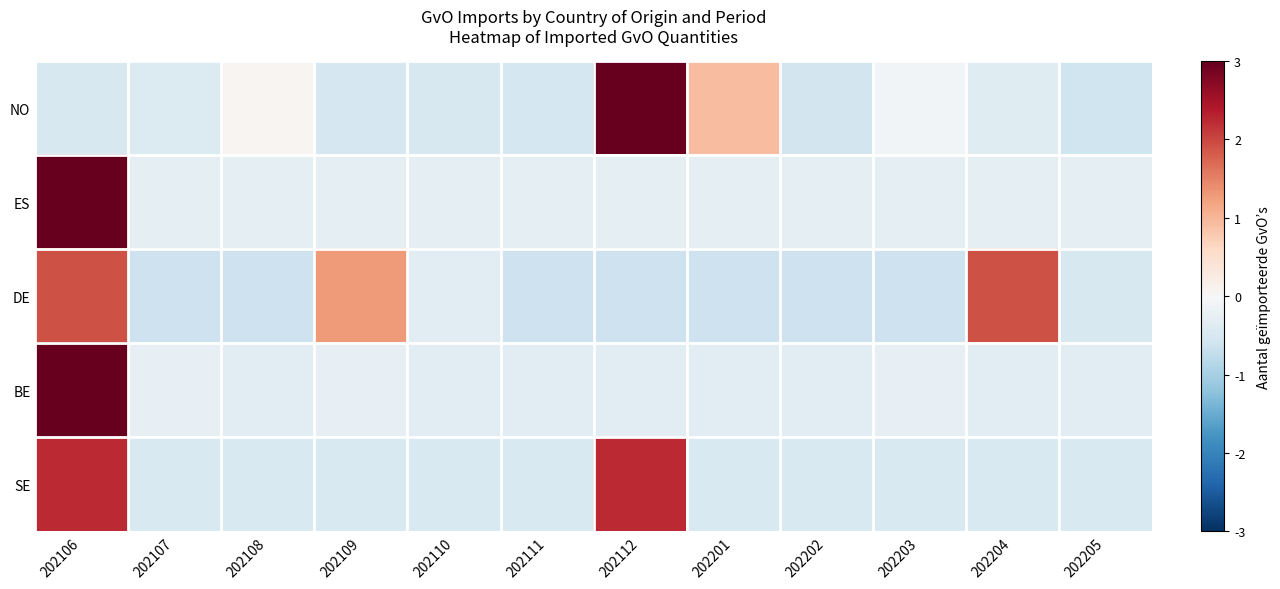

Reading left to right, extract all data points from this chart.

NO: 202106=-0.5	202107=-0.4	202108=0.1	202109=-0.5	202110=-0.5	202111=-0.5	202112=3.0	202201=0.9	202202=-0.6	202203=-0.1	202204=-0.4	202205=-0.6
ES: 202106=3.3	202107=-0.3	202108=-0.3	202109=-0.3	202110=-0.3	202111=-0.3	202112=-0.3	202201=-0.3	202202=-0.3	202203=-0.3	202204=-0.3	202205=-0.3
DE: 202106=1.9	202107=-0.6	202108=-0.6	202109=1.3	202110=-0.4	202111=-0.6	202112=-0.6	202201=-0.6	202202=-0.6	202203=-0.6	202204=1.9	202205=-0.5
BE: 202106=3.3	202107=-0.2	202108=-0.3	202109=-0.3	202110=-0.3	202111=-0.3	202112=-0.3	202201=-0.3	202202=-0.3	202203=-0.2	202204=-0.3	202205=-0.3
SE: 202106=2.2	202107=-0.4	202108=-0.4	202109=-0.4	202110=-0.4	202111=-0.4	202112=2.2	202201=-0.4	202202=-0.4	202203=-0.4	202204=-0.4	202205=-0.4